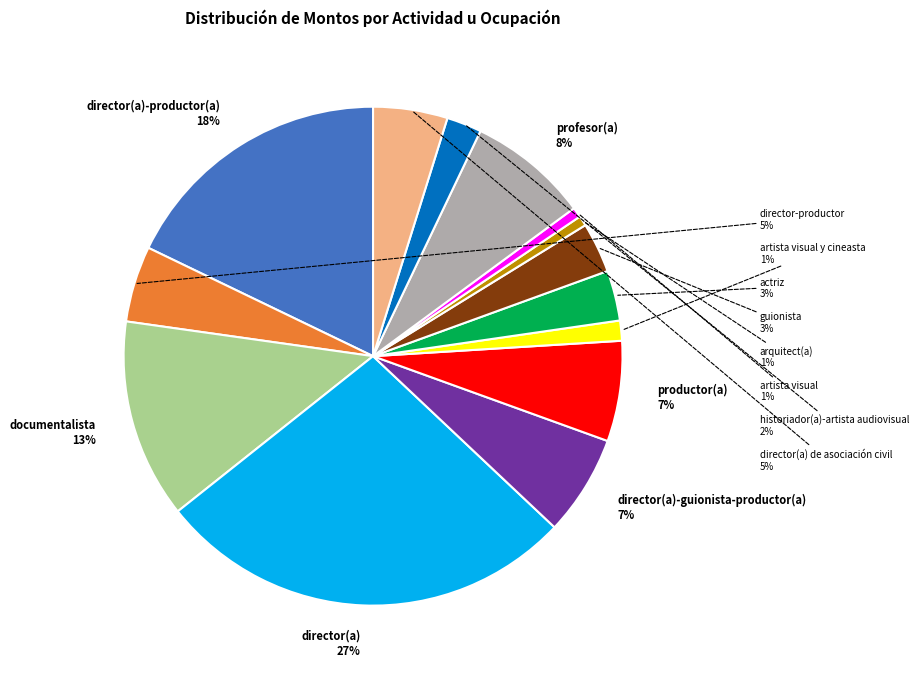

Does any single category account for the majority?

No